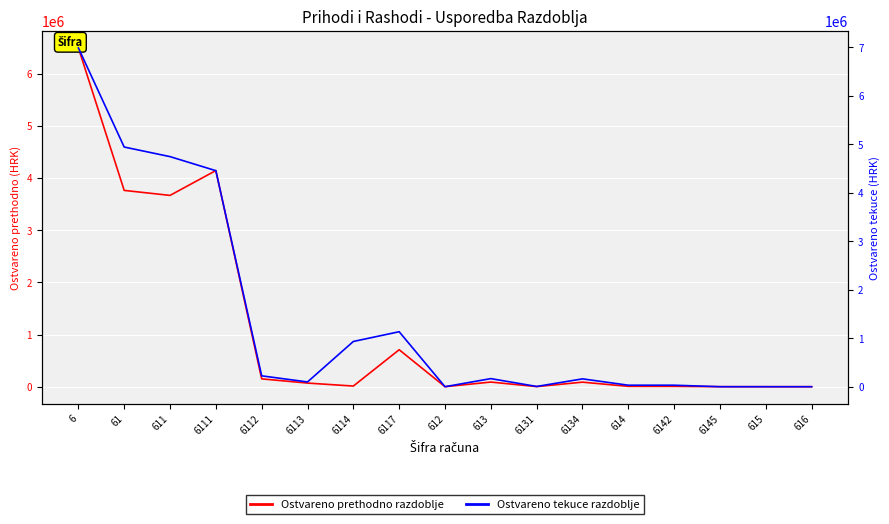

Where does the Ostvareno prethodno razdoblje series first go above 69518?

6